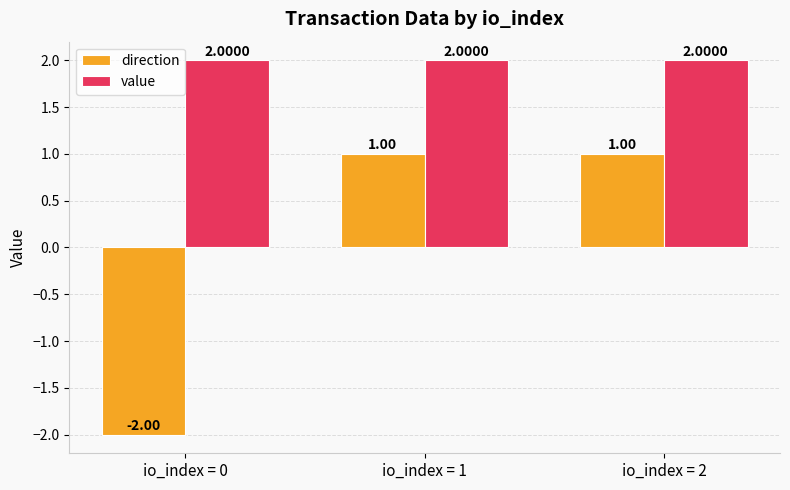

The value of value at io_index = 1 is 2.0. True or false?

True